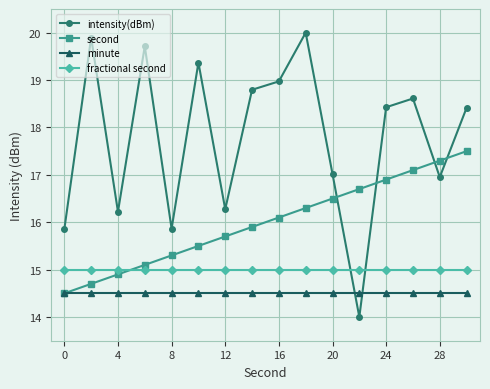

Which series has the widest spread of values?

intensity(dBm)